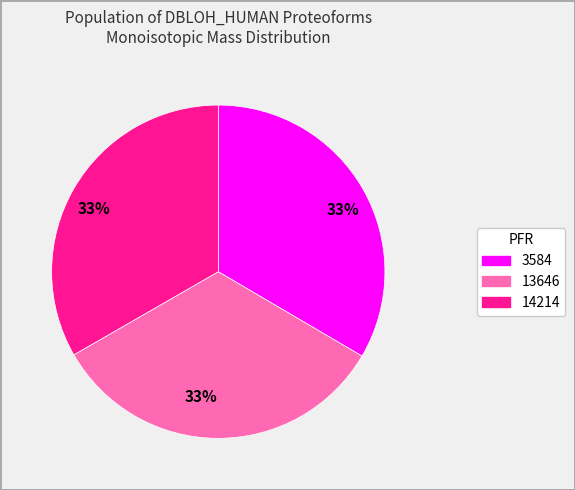

How many segments does this pie chart have?

3